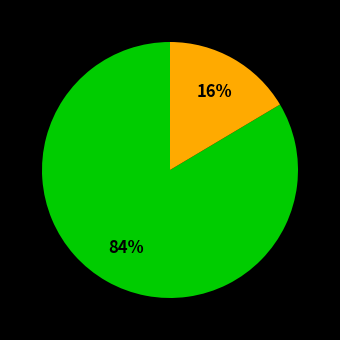

How many slices are in this pie chart?

2